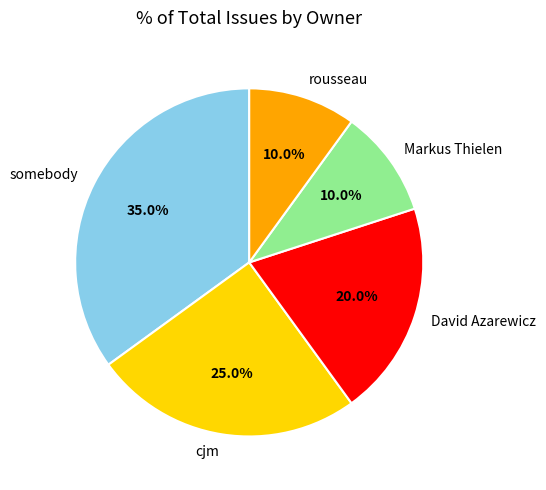

Which slice is the largest?

somebody